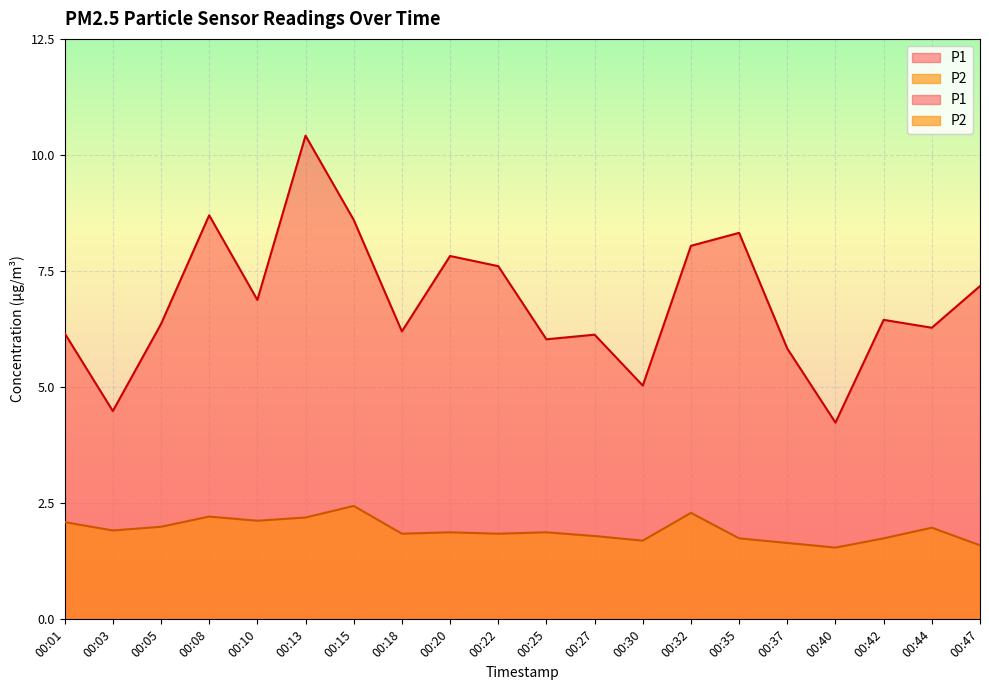

The value of P1 at 00:27 is 1.5. True or false?

False